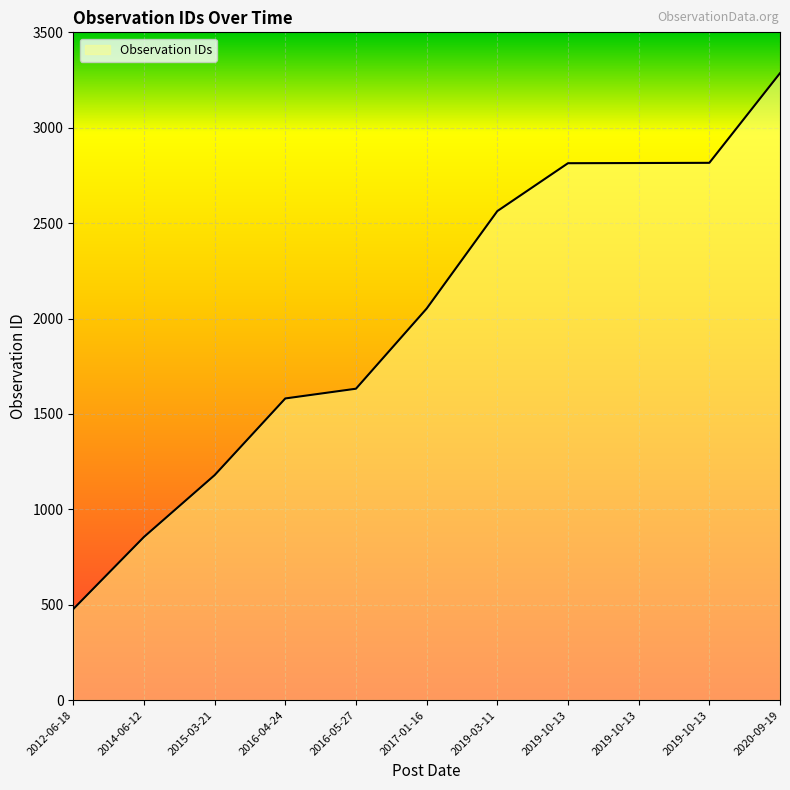

How many lines are shown in the chart?

1